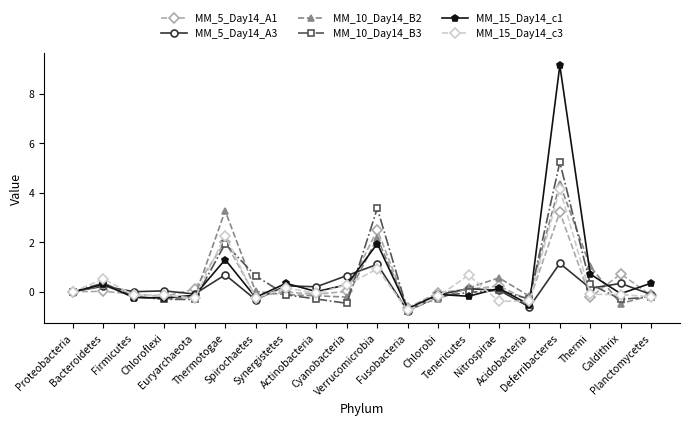

At which category is the sum across all series the highest?

Deferribacteres